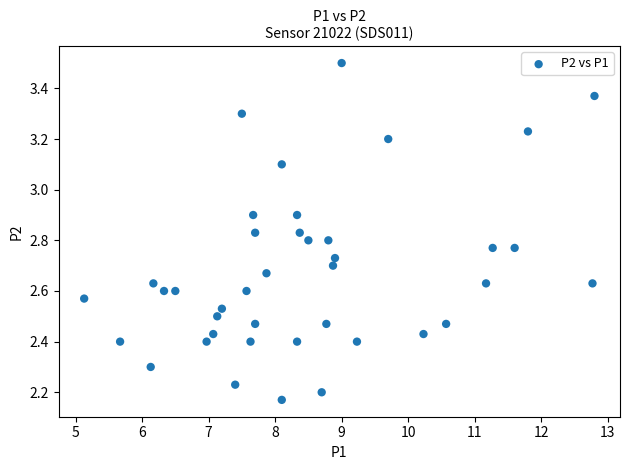

What is the range of X values (max minus min)?

7.7